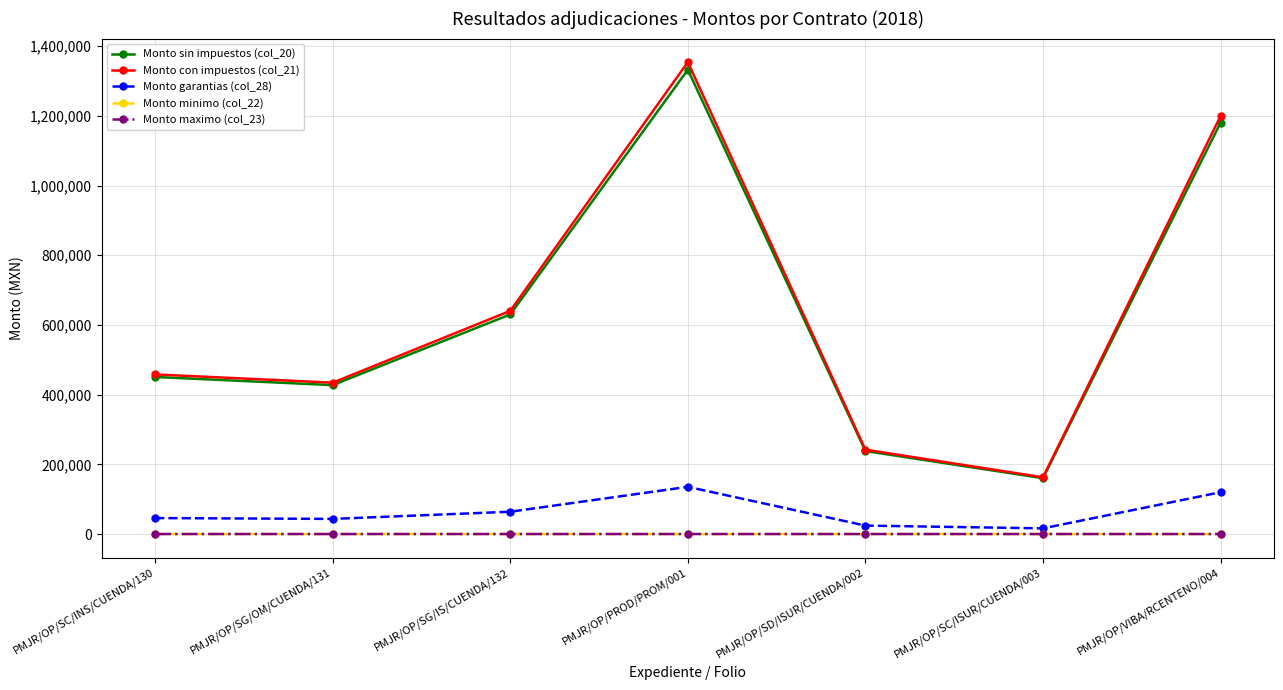

How many data points in Monto con impuestos (col_21) are less than 457992?

3